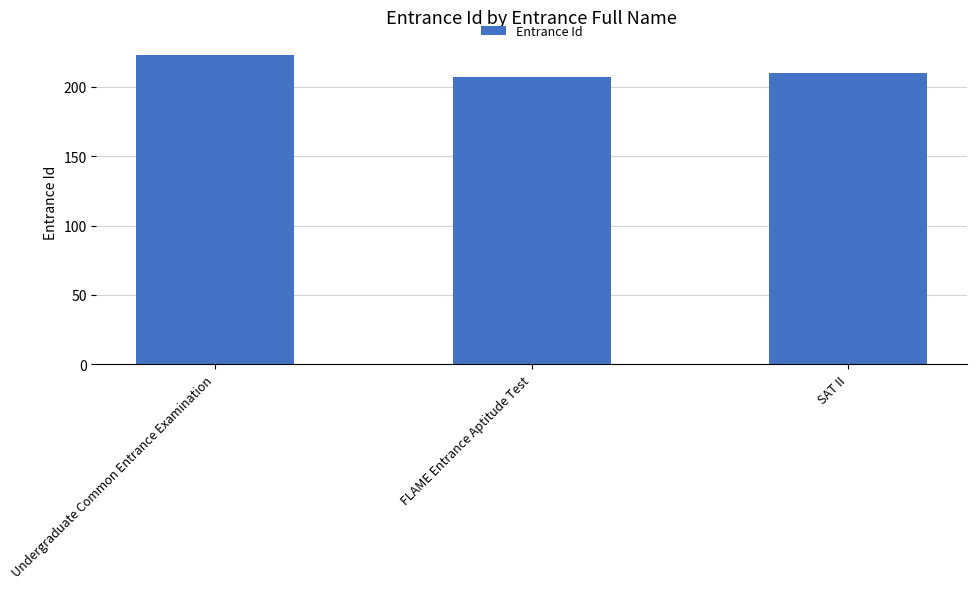

Is it true that the value at Undergraduate Common Entrance Examination is 223?

True